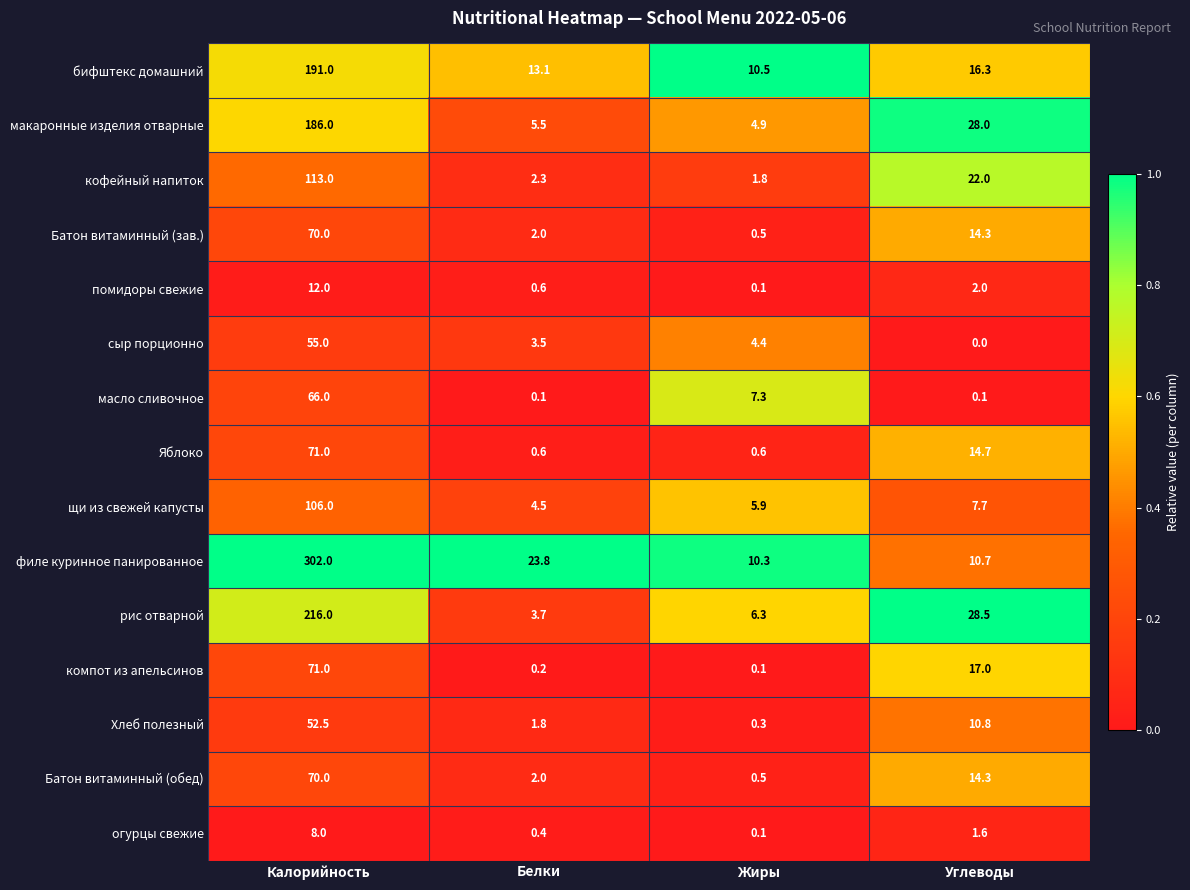

Between Белки and Жиры, which series saw the biggest shift?

филе куринное панированное